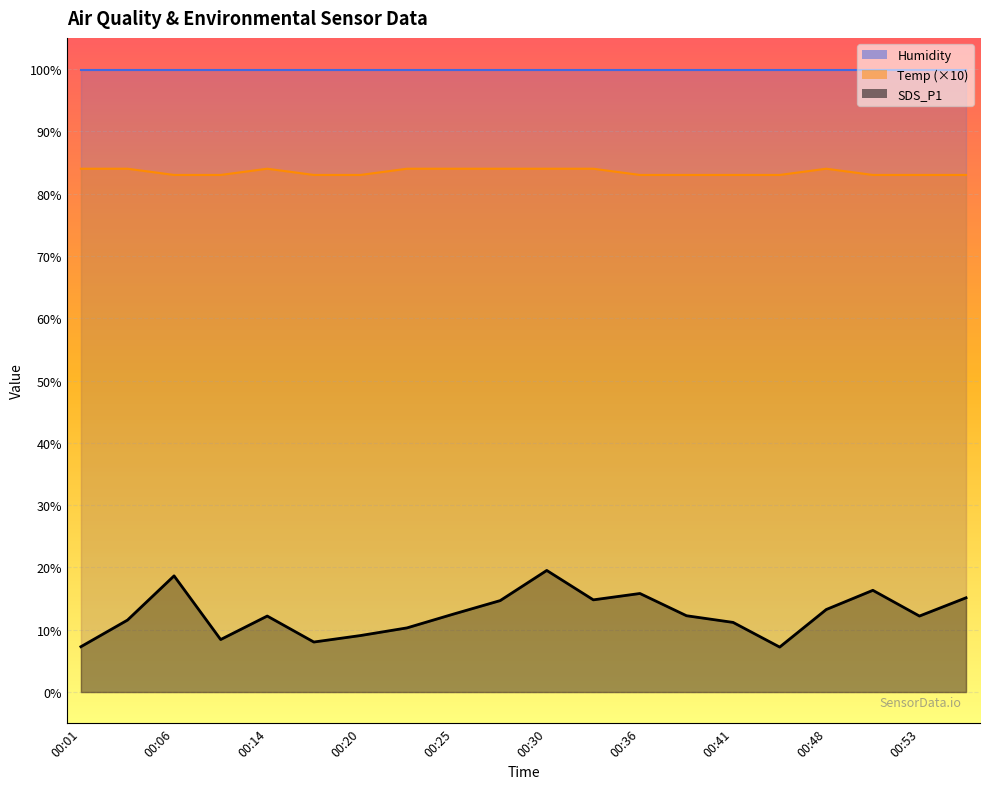

What value does the Temp series have at 00:25?

84.0